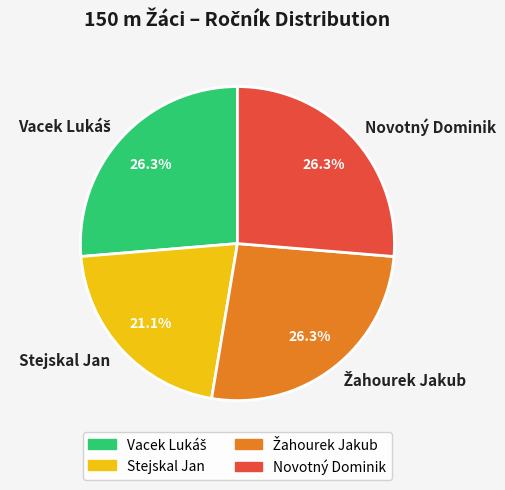

How much of the chart is everything except Stejskal Jan?

78.9%